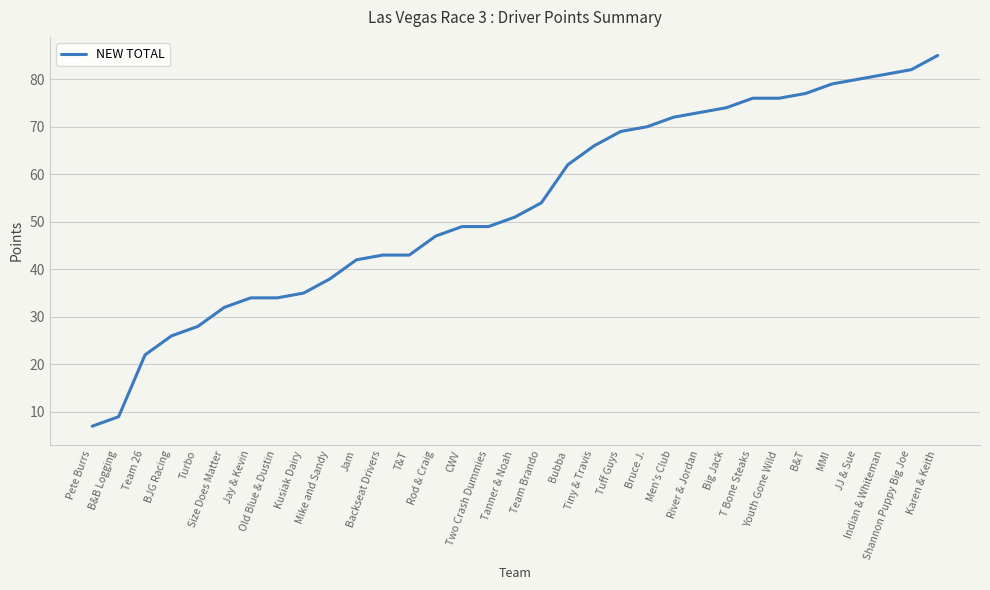

What is the change in value from B&T to MMI?

+2